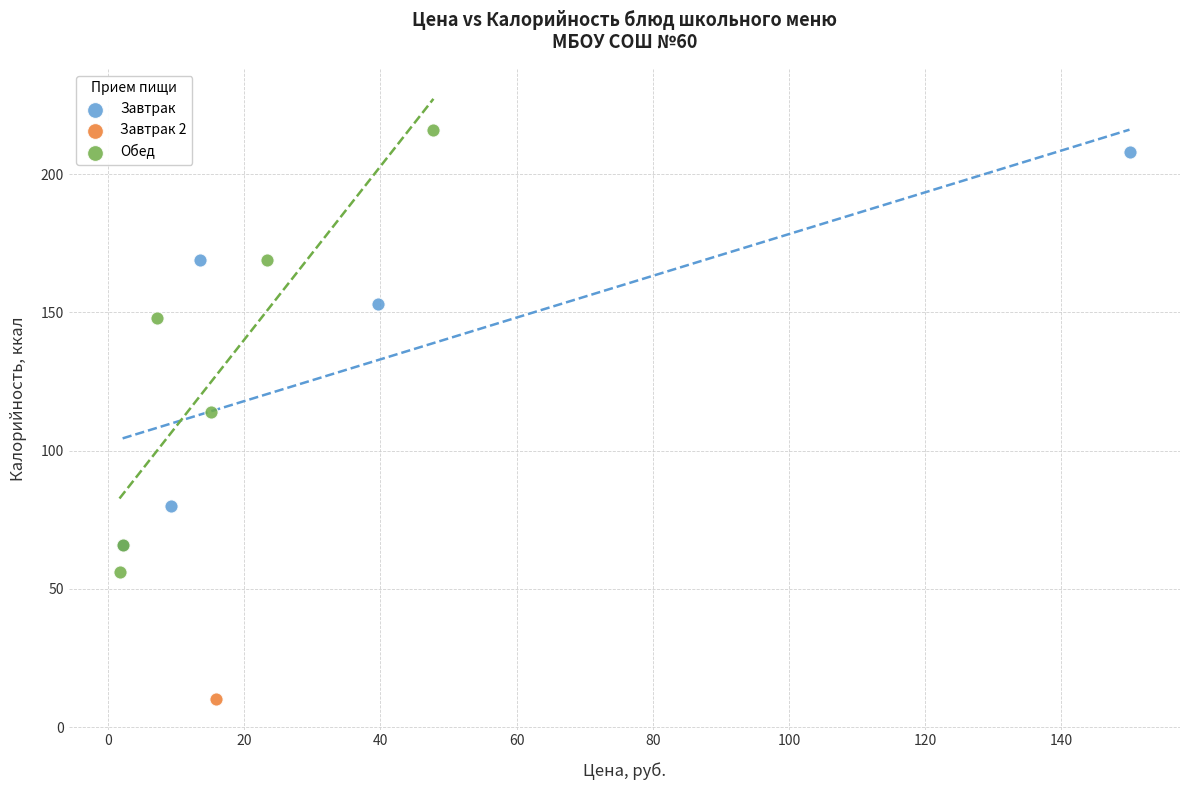

What are all the series names shown in the legend?

Завтрак, Завтрак 2, Обед